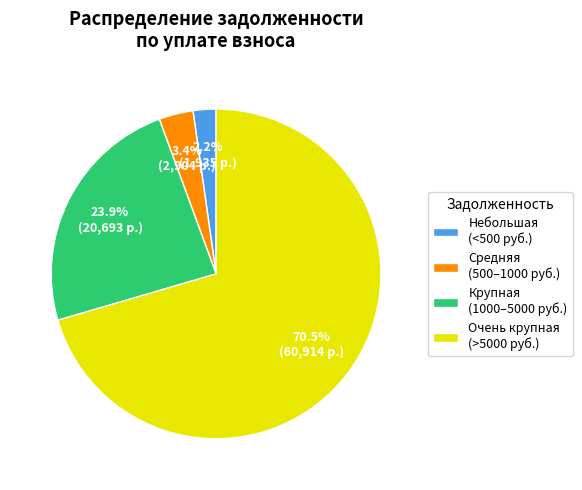

How much of the chart is everything except Крупная (1000–5000 руб.)?

76.1%